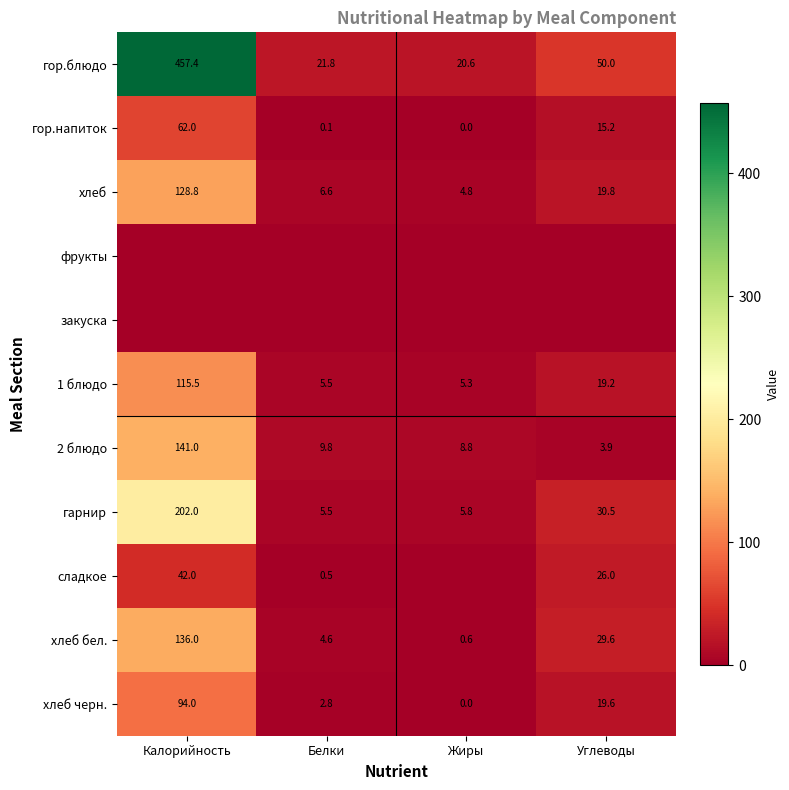

At how many categories does at least one series exceed 241?

1